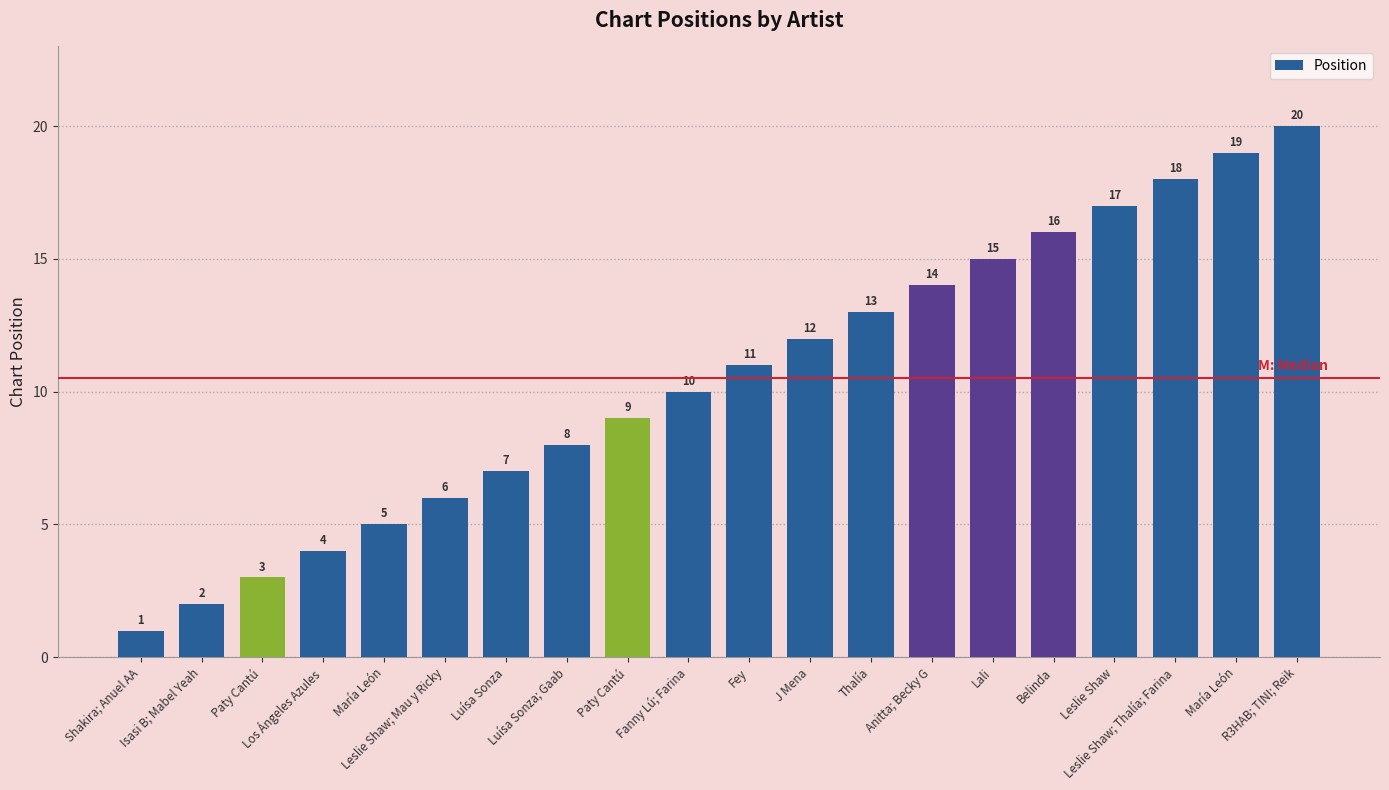

Reading left to right, what are all the values shown in this chart?

Shakira; Anuel AA=1	Isasi B; Mabel Yeah=2	Paty Cantú=3	Los Ángeles Azules=4	María León=5	Leslie Shaw; Mau y Ricky=6	Luísa Sonza=7	Luísa Sonza; Gaab=8	Paty Cantú=9	Fanny Lú; Farina=10	Fey=11	J Mena=12	Thalía=13	Anitta; Becky G=14	Lali=15	Belinda=16	Leslie Shaw=17	Leslie Shaw; Thalía; Farina=18	María León=19	R3HAB; TINI; Reik=20